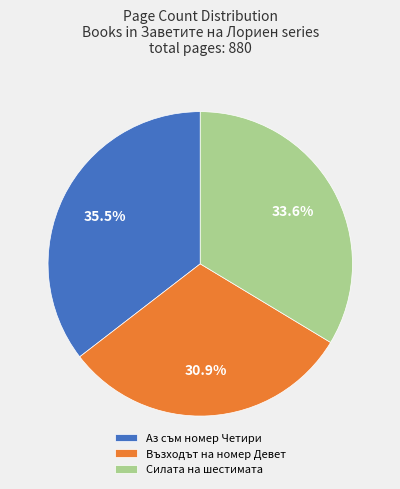

How many segments does this pie chart have?

3